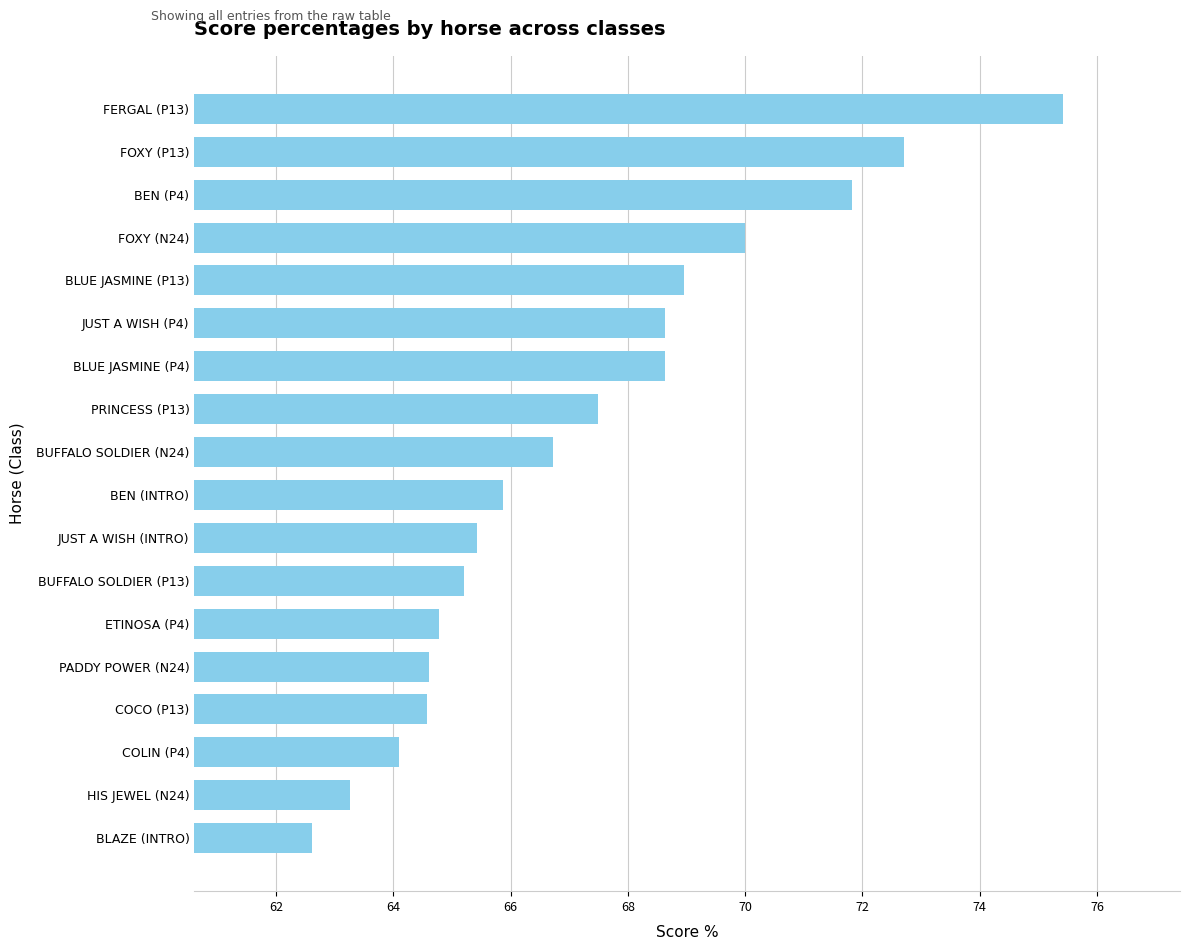

What is the difference between the maximum and minimum values?

12.8